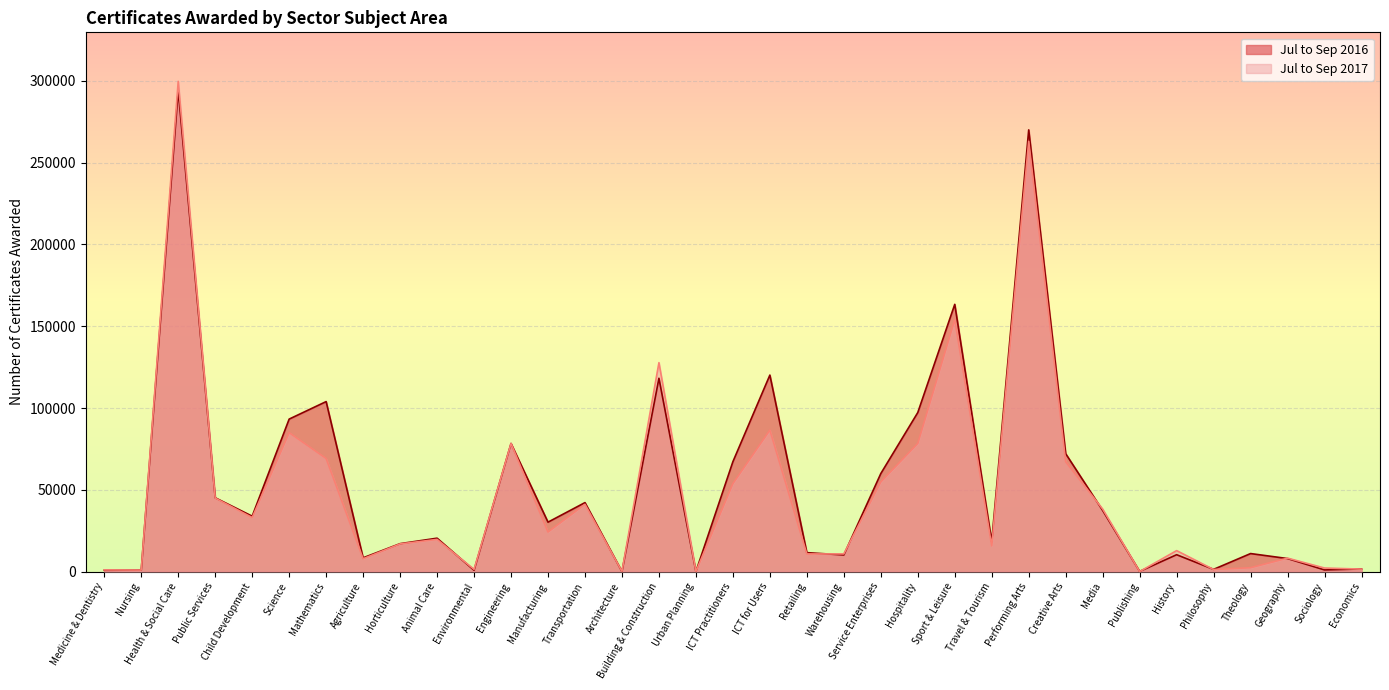

After their last crossing, which series has the higher values: Jul to Sep 2016 or Jul to Sep 2017?

Jul to Sep 2016